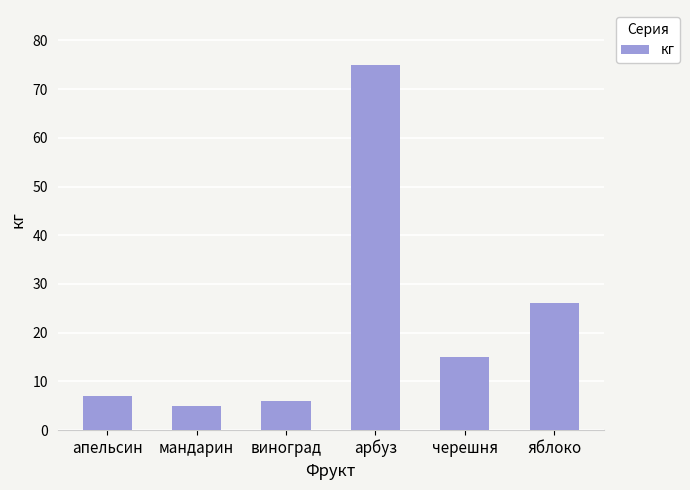

What is the ratio of the value at виноград to the value at апельсин?

0.9